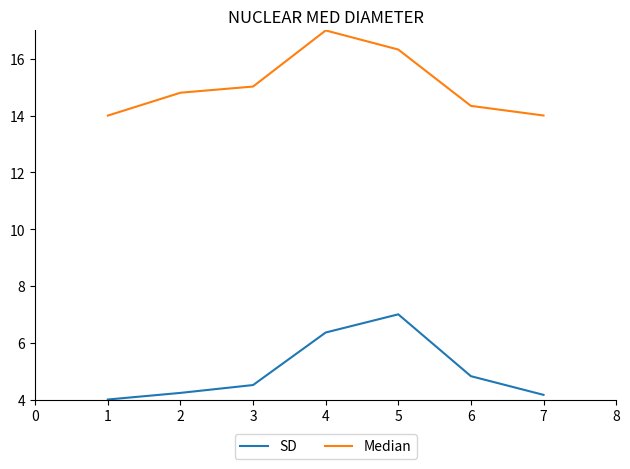

What is the smallest value displayed?

4.0